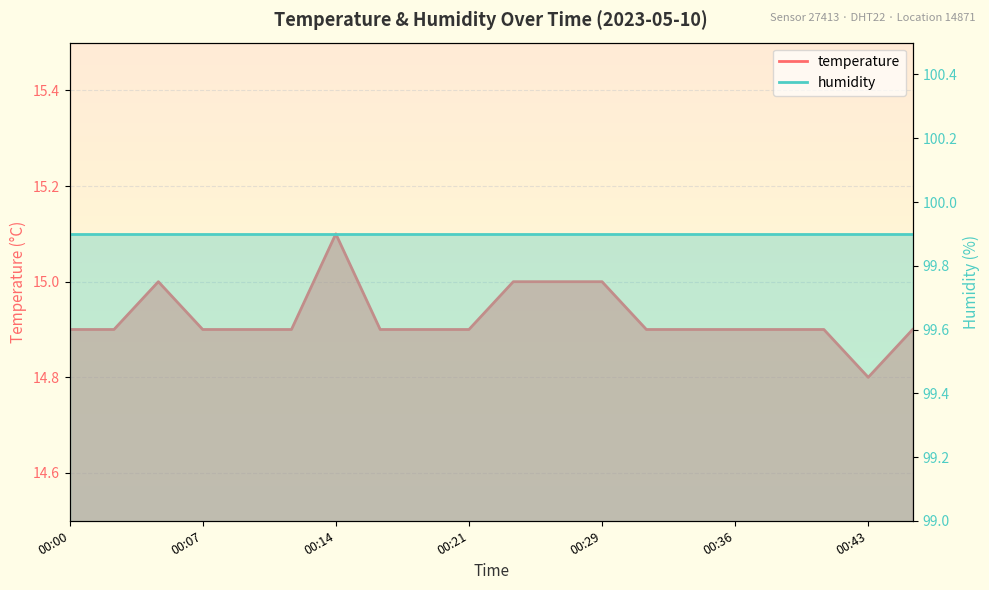

What is the value of the 19th point from the left?

14.8